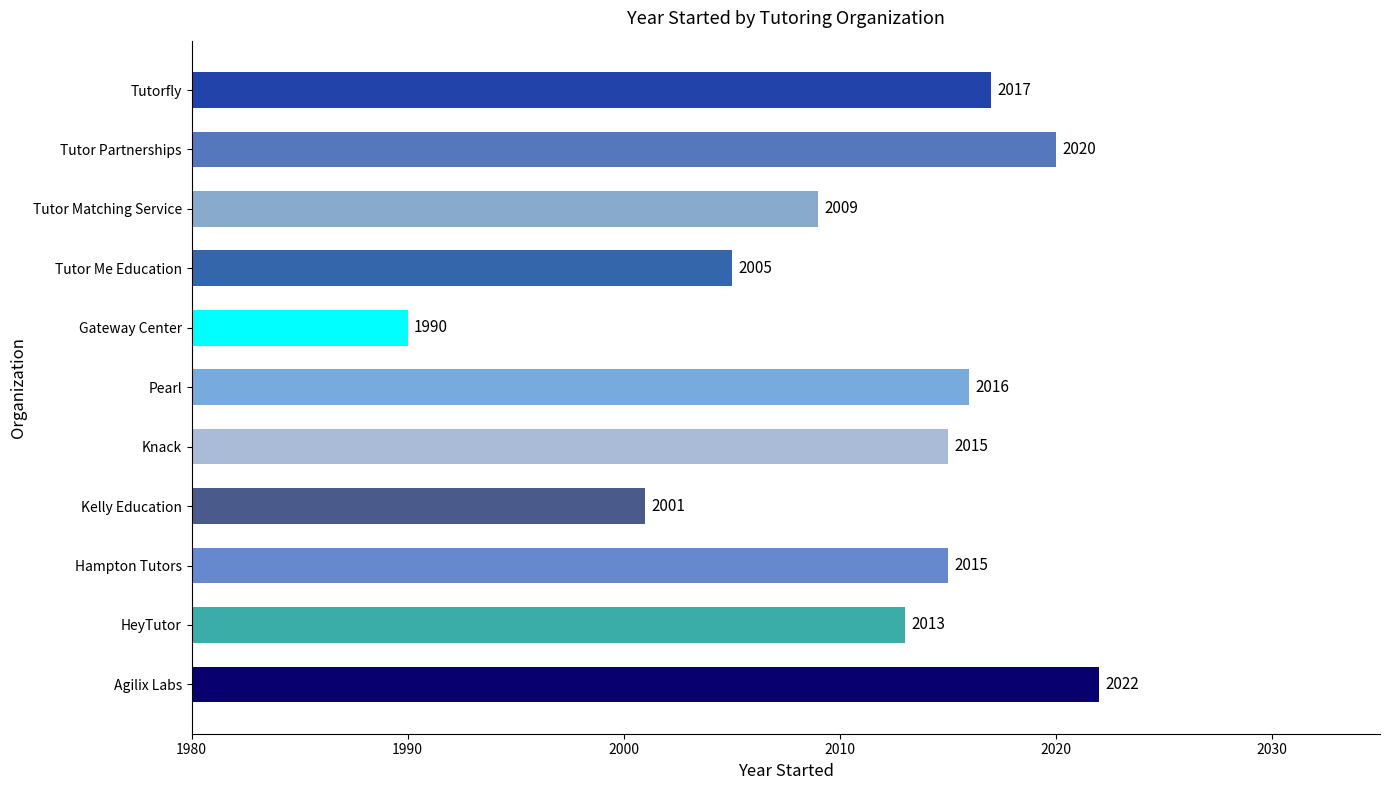

Read the value at Kelly Education, to the nearest 5.

2000